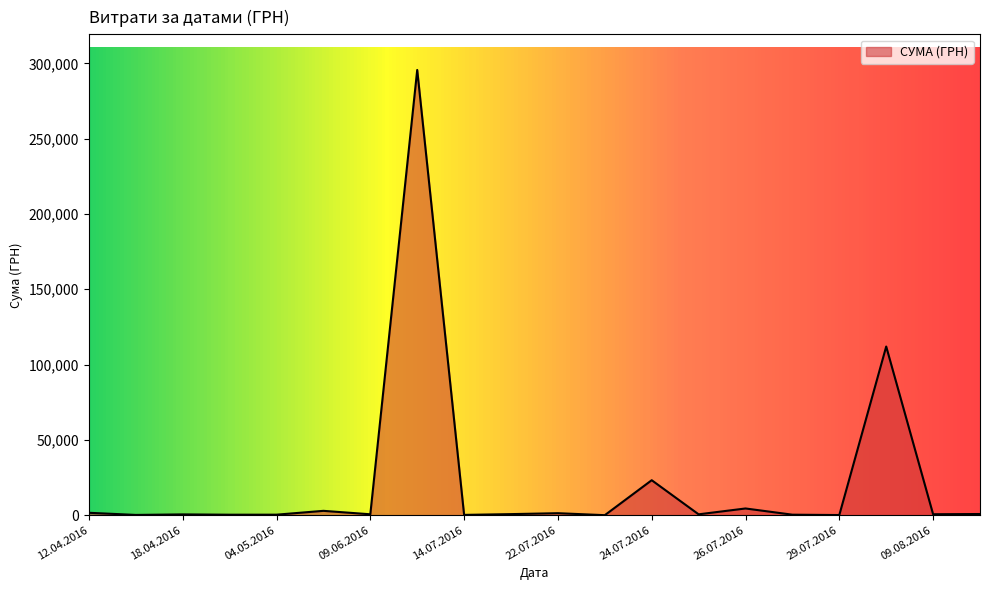

What is the difference between the maximum and minimum values?

295627.4